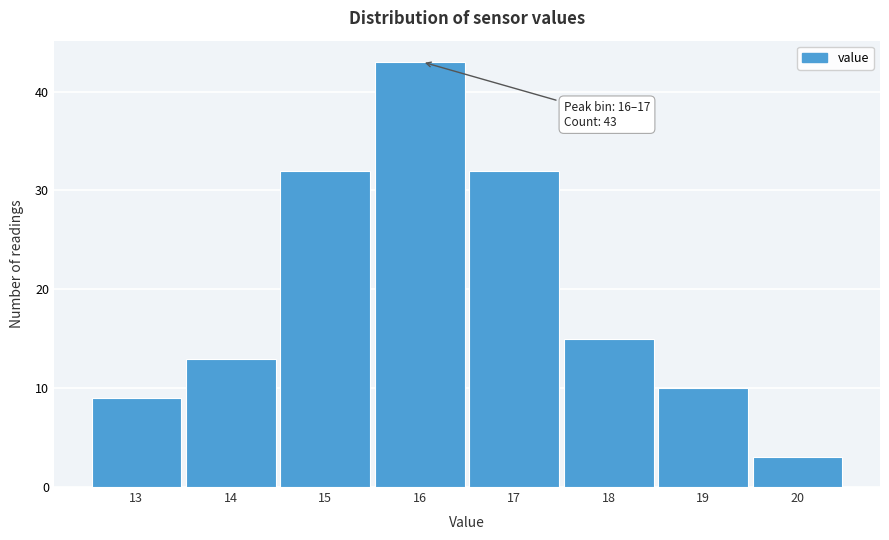

Reading right to left, extract all data points from this chart.

3	10	15	32	43	32	13	9